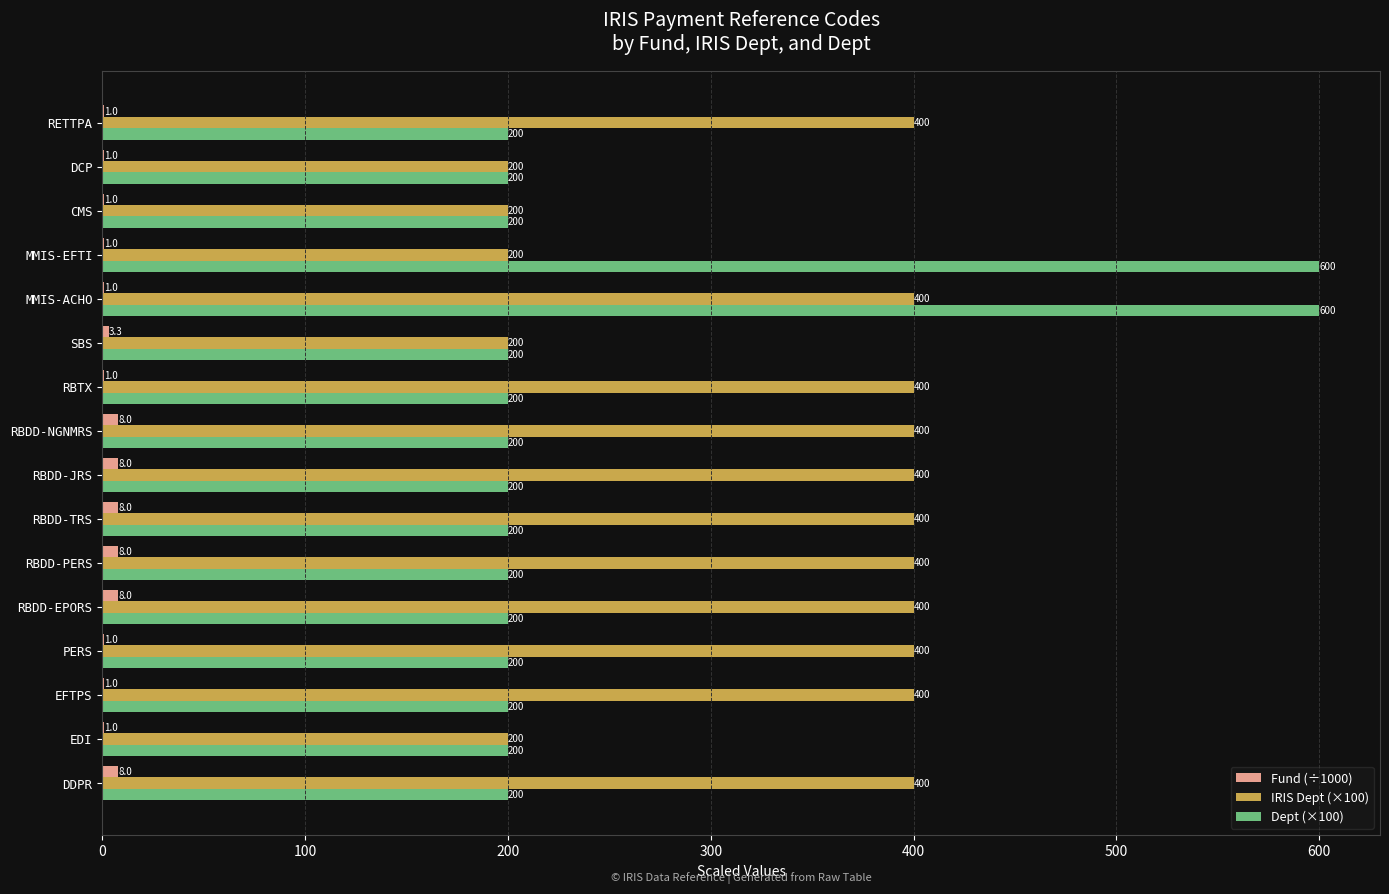

Which series changed the most between EFTPS and RBDD-JRS?

Fund (÷1000)